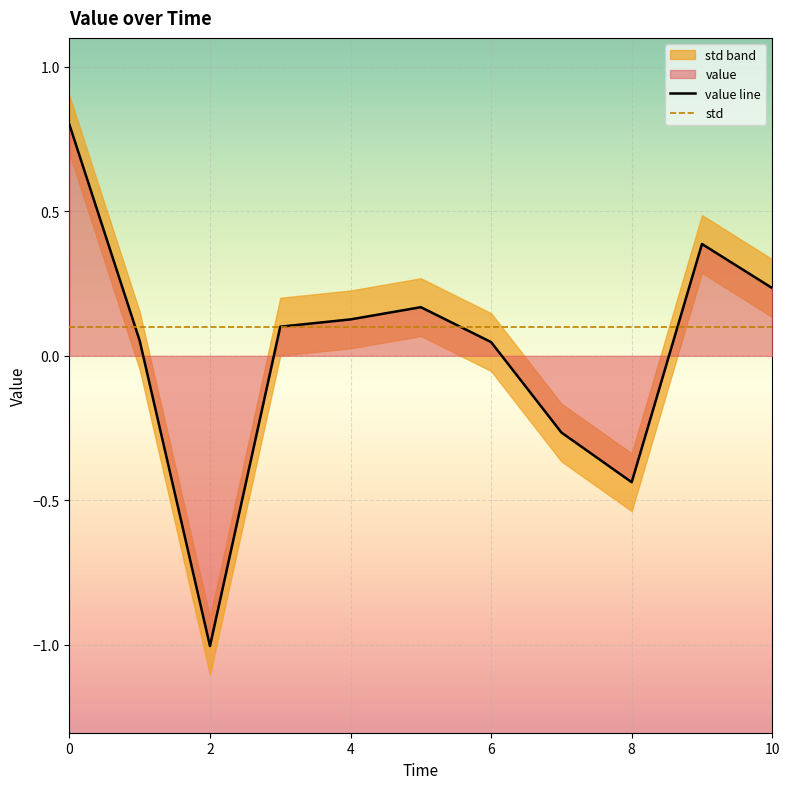

True or false: std has a value of 0.1 at 6.

True